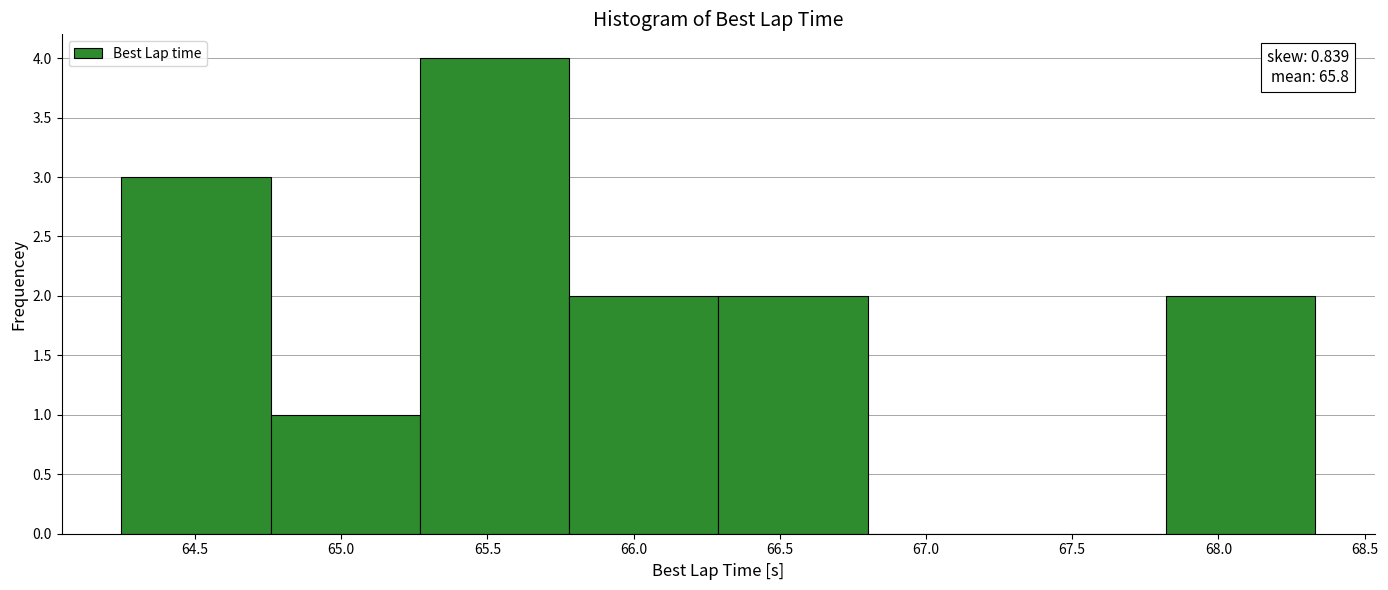

Over which range of the x-axis is the bar tallest?

65.25 to 65.80